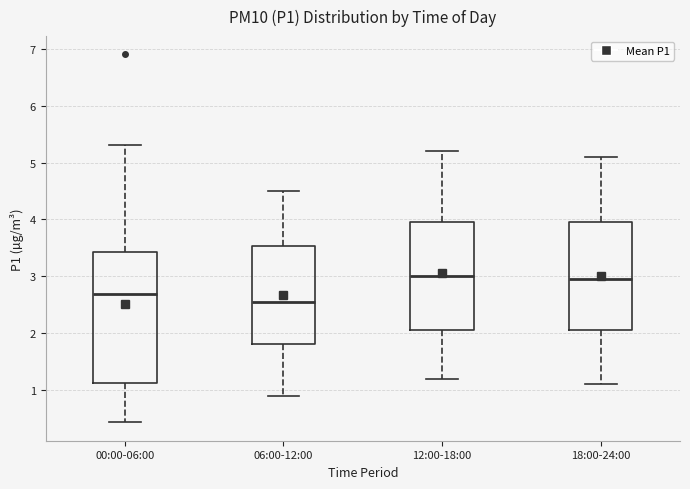

Reading left to right, read every box against the y-axis: the position of its median line, the range the box covers, and the ends of its whiskers. The values are not printed on the chart, so give them approximately, as read against the axis.

00:00-06:00: median 2.7, box 1.1 to 3.4, whiskers 0.4 to 5.3
06:00-12:00: median 2.6, box 1.8 to 3.5, whiskers 0.9 to 4.5
12:00-18:00: median 3.0, box 2.1 to 4.0, whiskers 1.2 to 5.2
18:00-24:00: median 3.0, box 2.1 to 4.0, whiskers 1.1 to 5.1